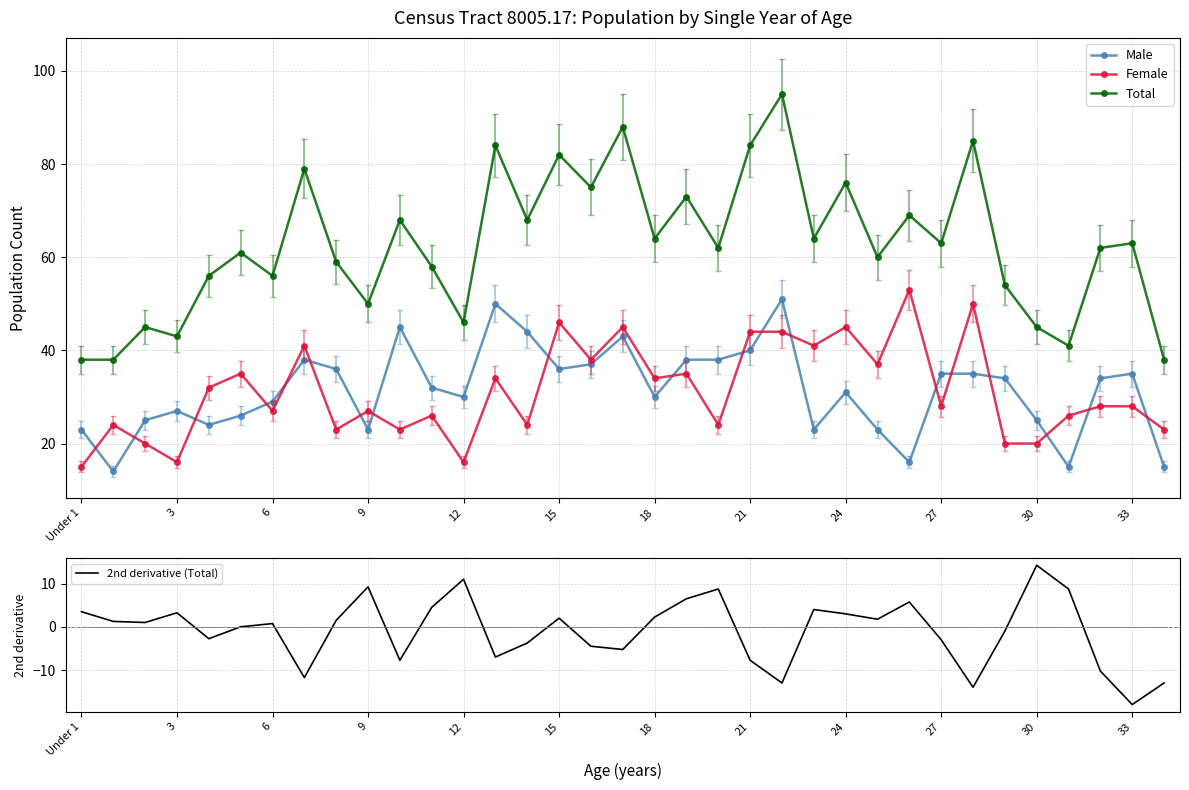

Count the number of data series in this chart.

4